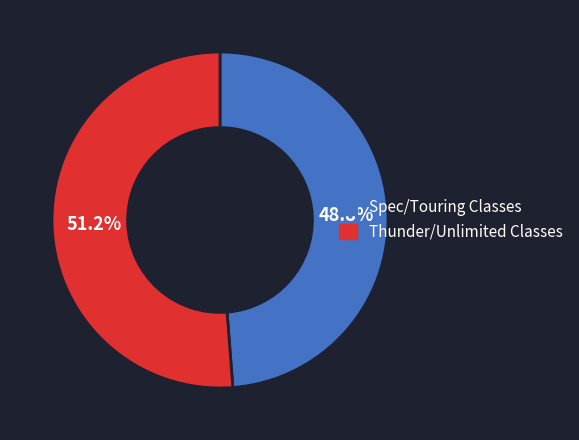

Is there a majority slice in this chart?

Yes